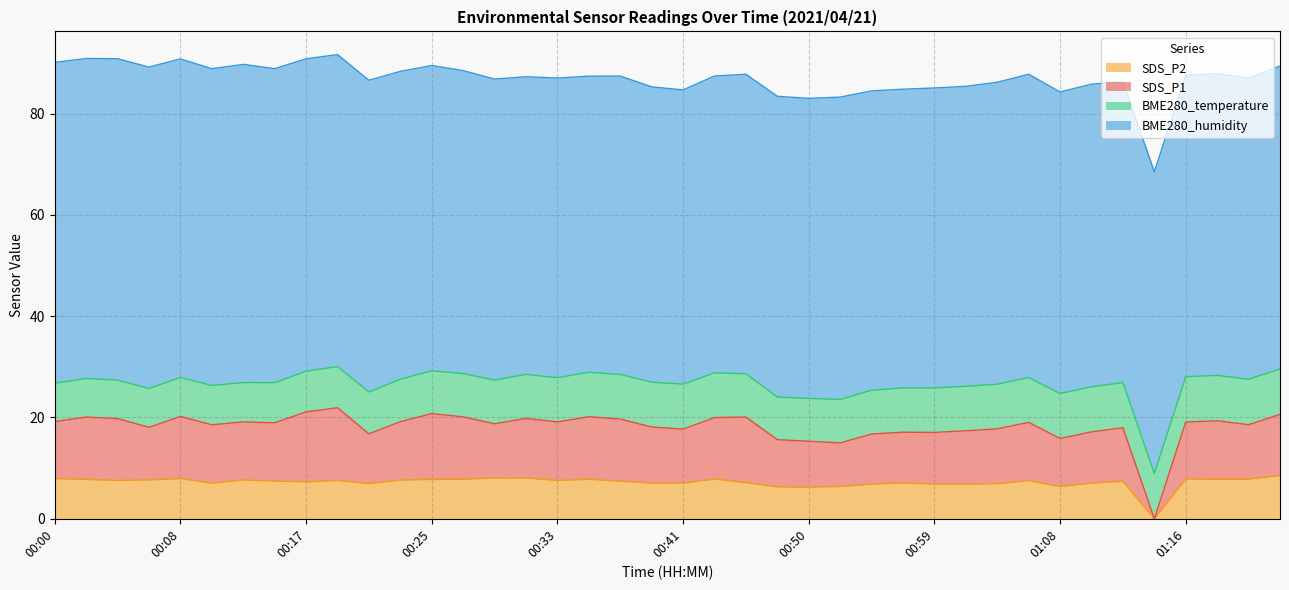

True or false: SDS_P1 and SDS_P2 intersect in this chart.

False